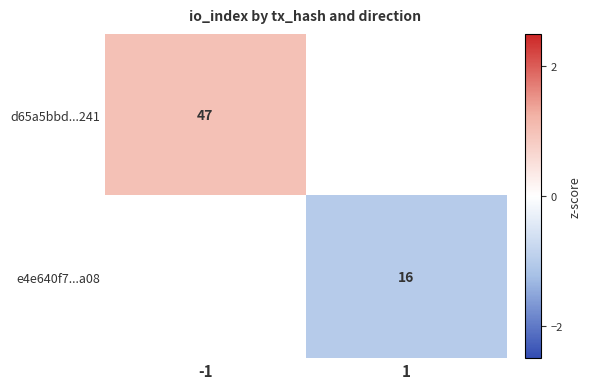

True or false: d65a5bbd...241 has a value of 62 at -1.

False